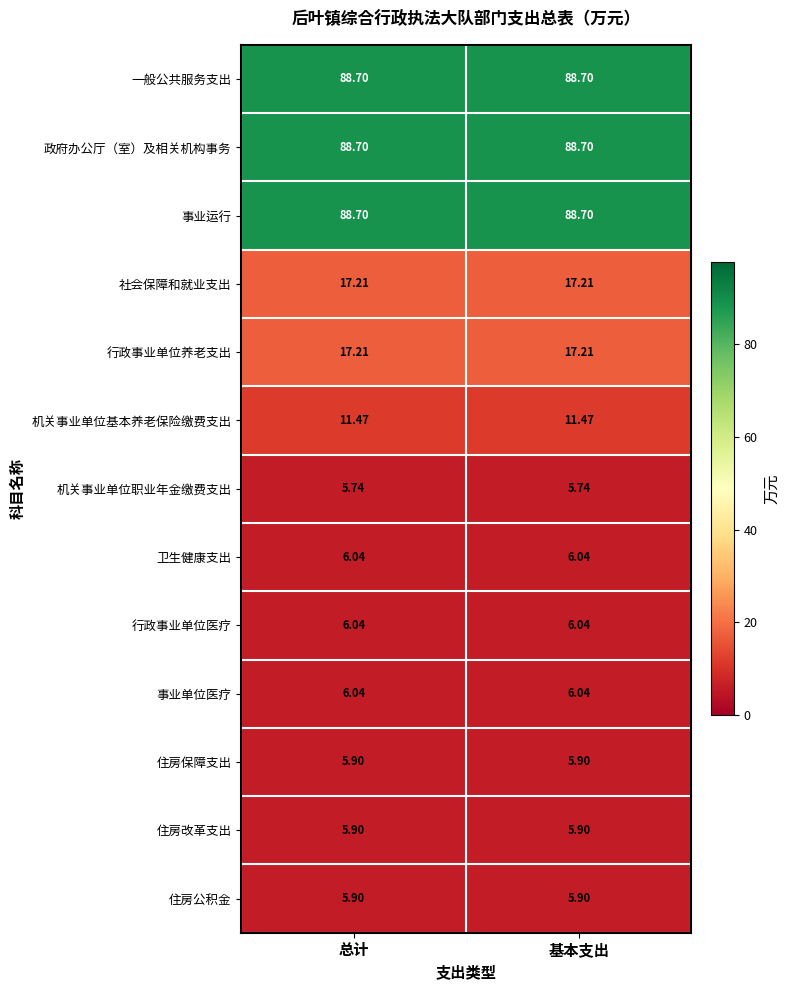

What is the spread (max minus min) of values at 总计?

83.0